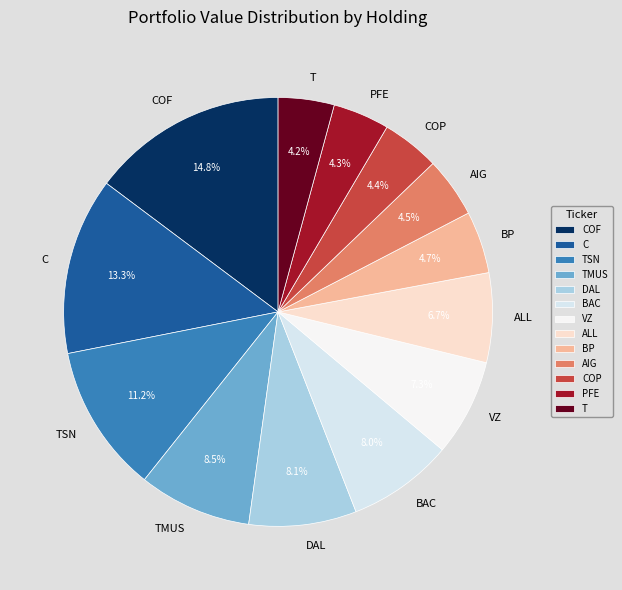

How many slices are in this pie chart?

13